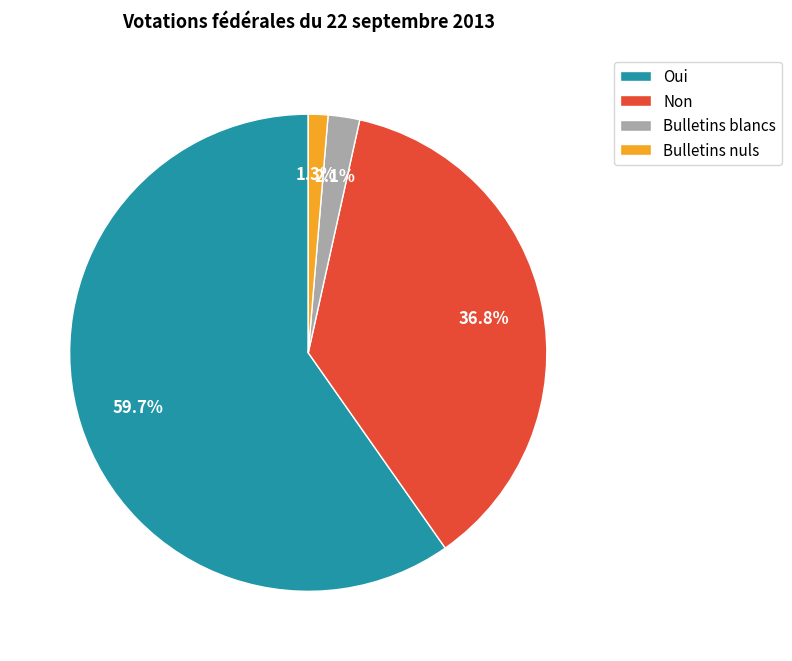

Which has a higher value, Bulletins blancs or Oui?

Oui